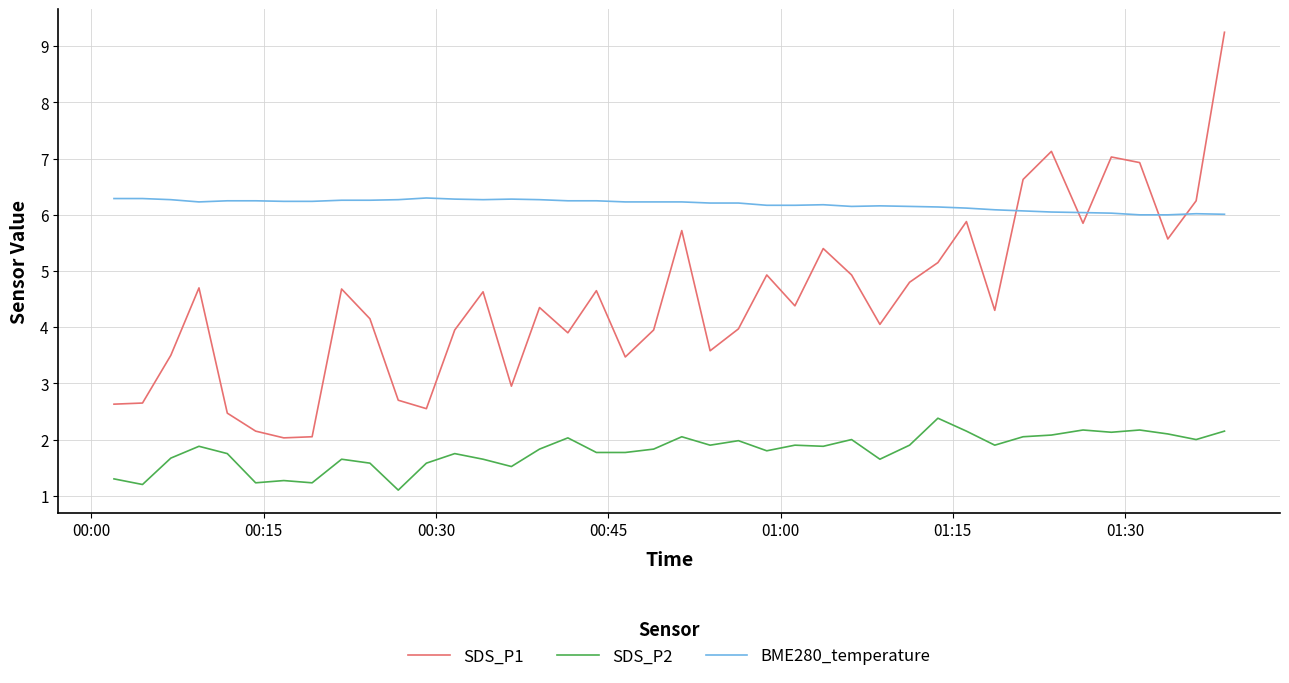

What is the difference between the maximum and second lowest values in the BME280_temperature series?

0.3